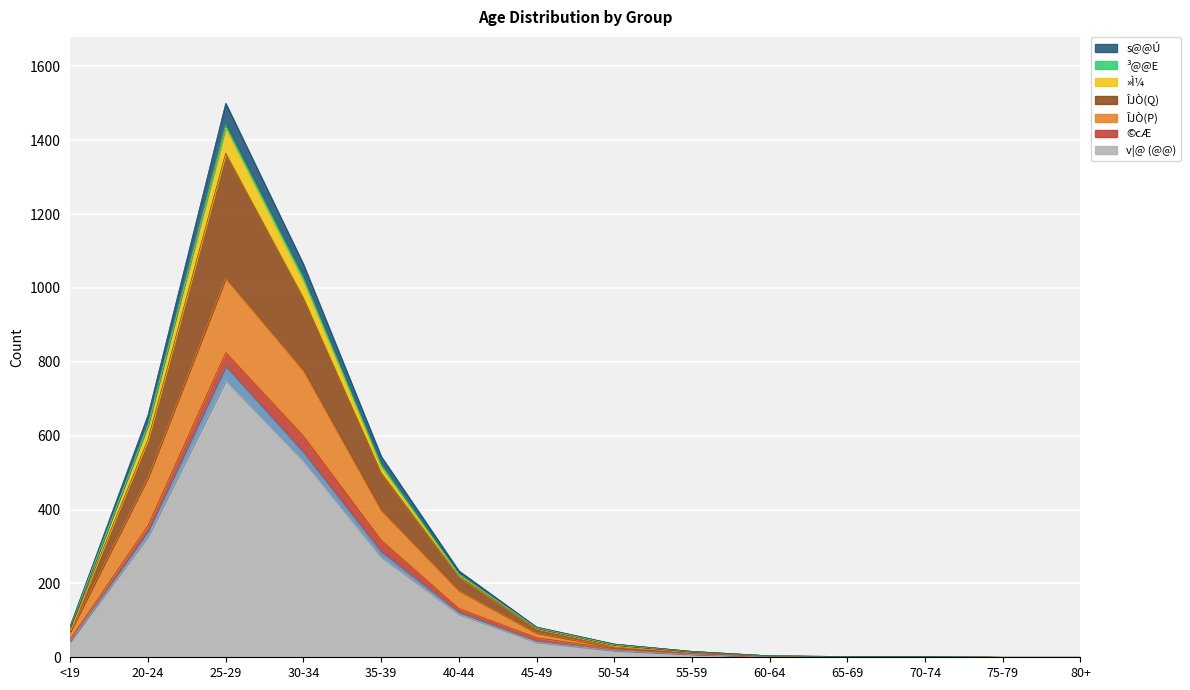

True or false: »Ì¼ and ÎJÒ(P) cross at least once.

False